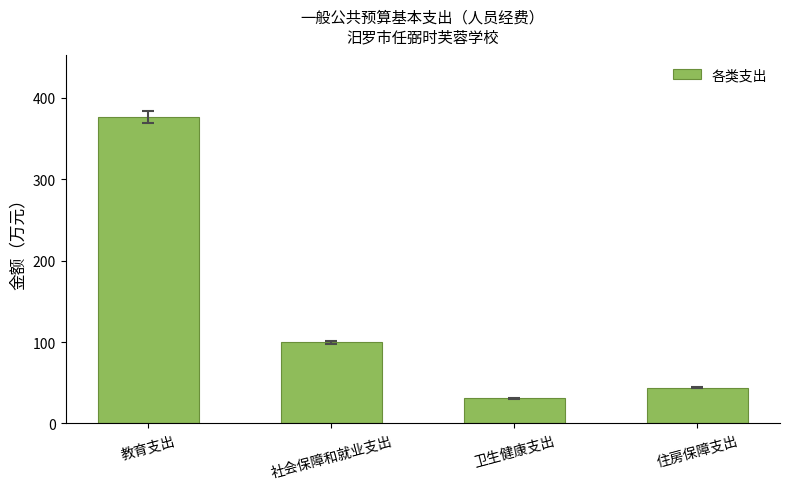

Which has a higher value, 教育支出 or 社会保障和就业支出?

教育支出